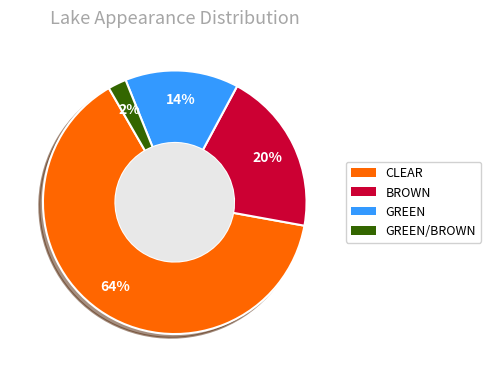

Combined, do GREEN/BROWN and CLEAR account for over 50%?

Yes